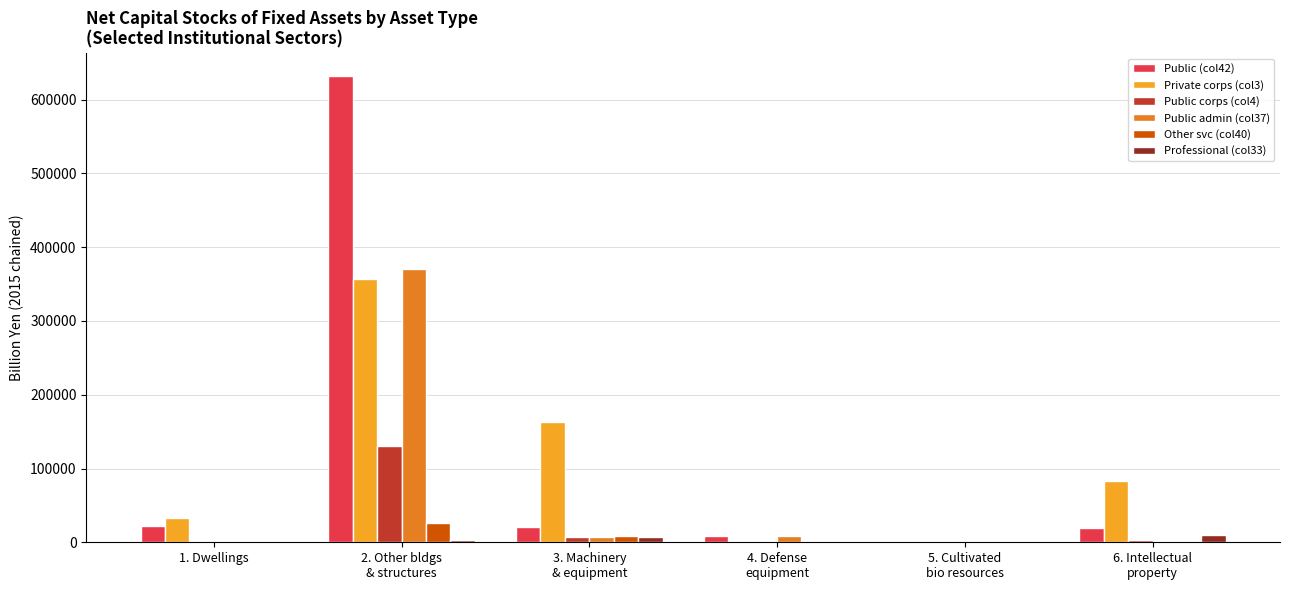

What is the sum of all Professional (col33) values?

20970.7